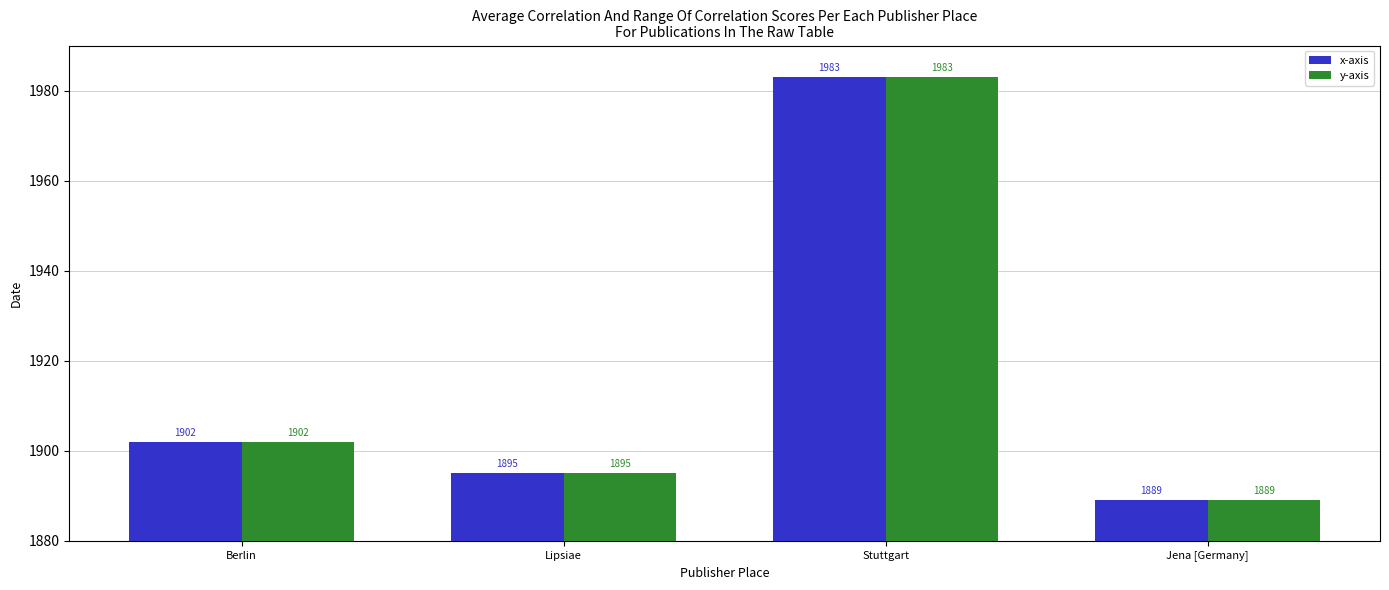

How many data points in y-axis are less than 1902?

2